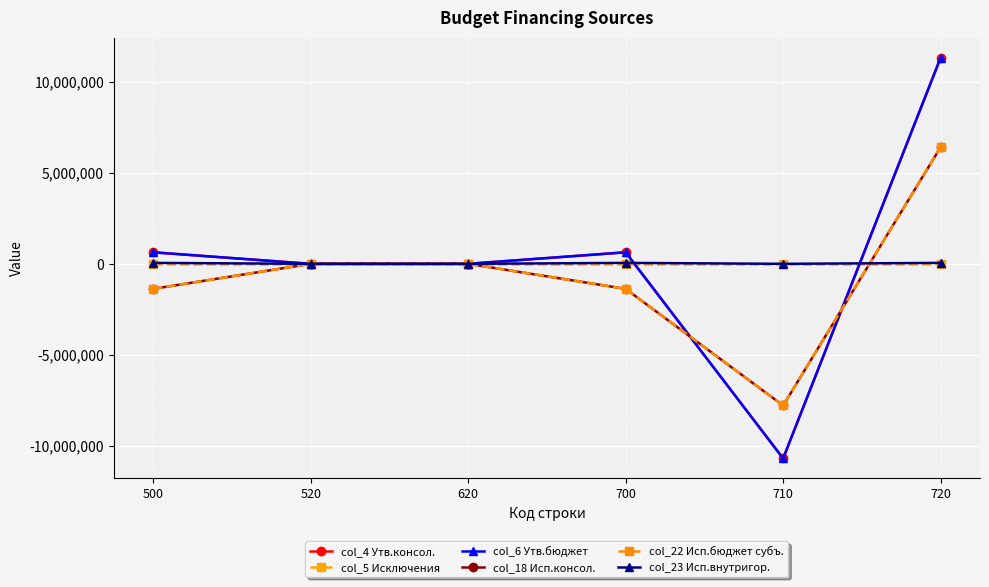

What is the sum of all col_6 Утв.бюджет values?

1901700.0